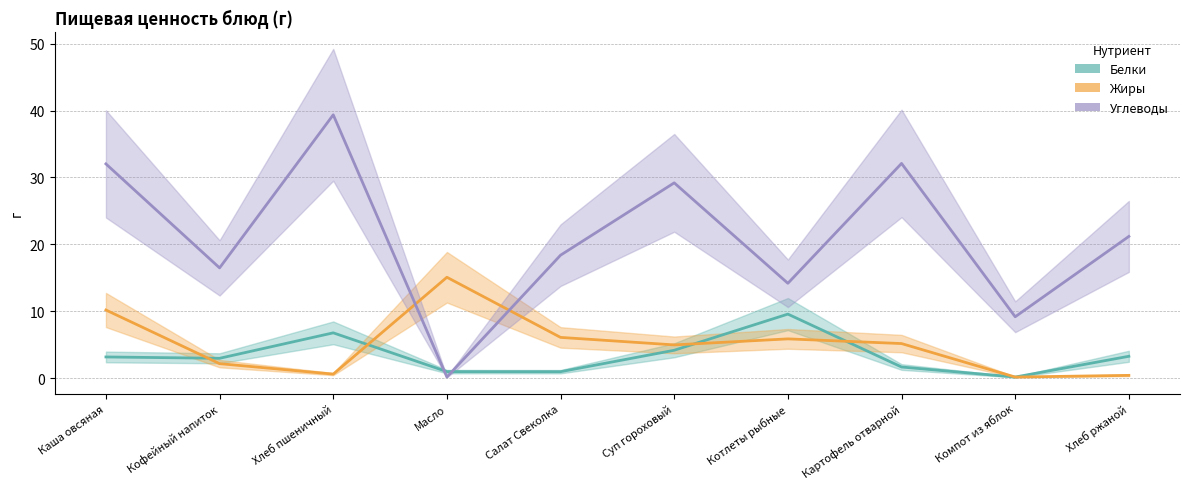

In Белки, how many points are higher than both neighbors (excluding endpoints)?

2